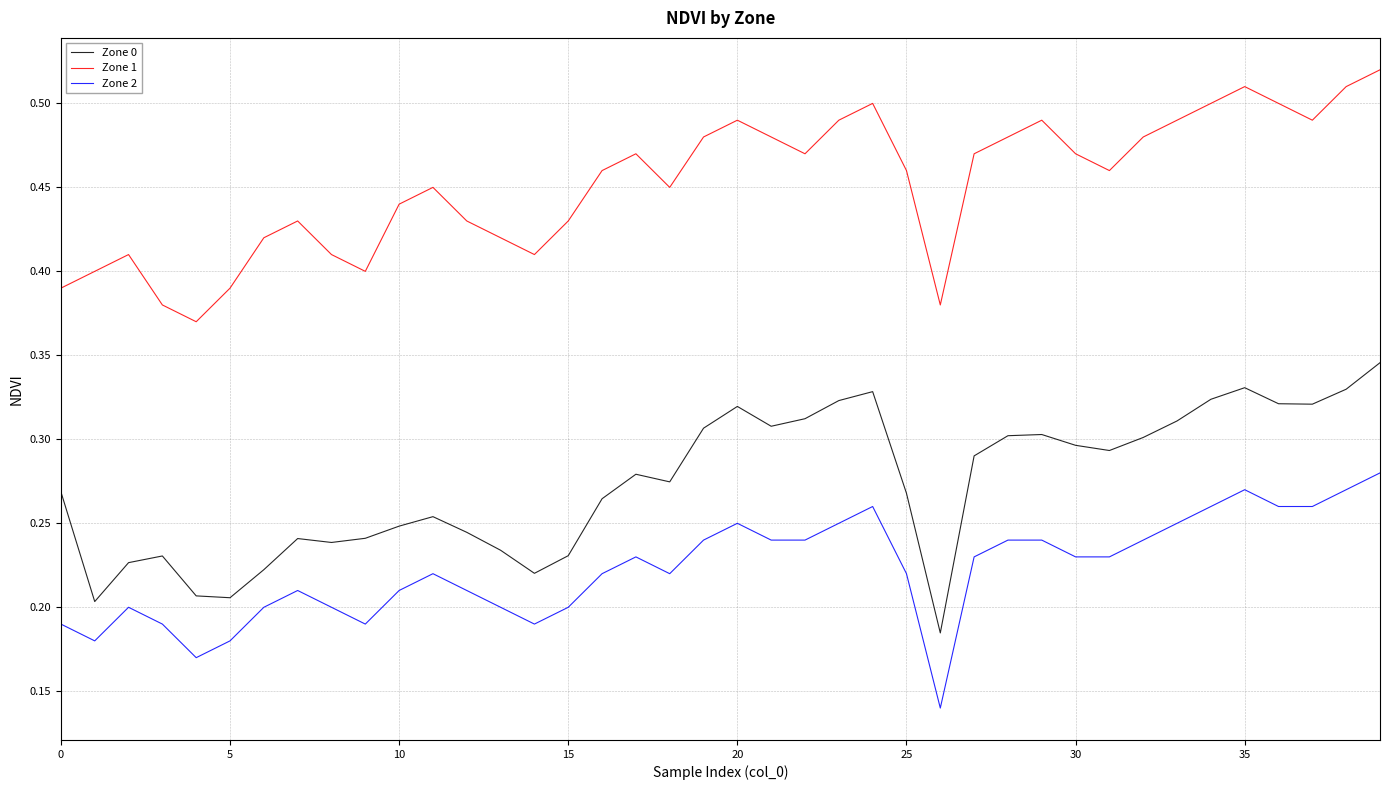

Which series has the largest total across all categories?

Zone 1